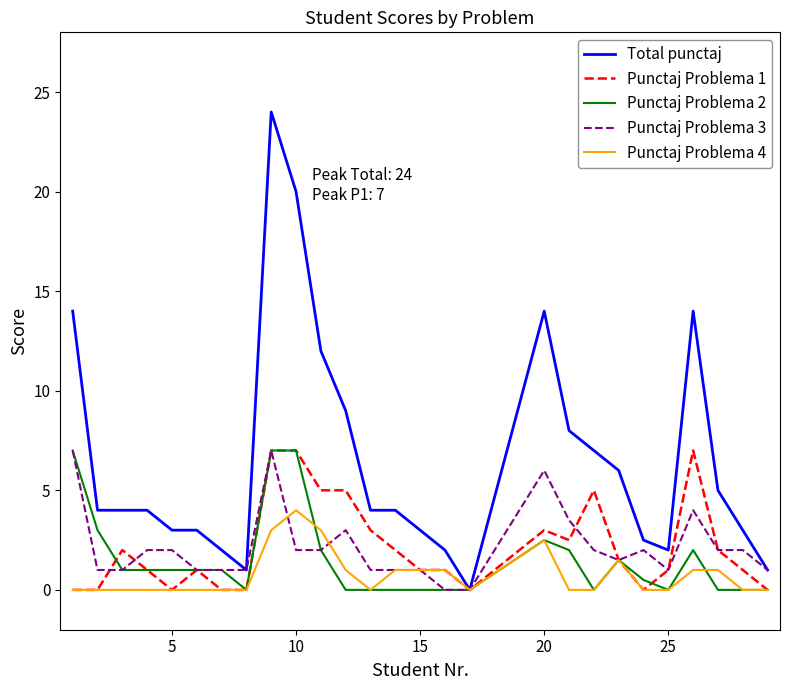

Reading left to right, list all the values displayed in this chart.

Total punctaj: 14.0	4.0	4.0	4.0	3.0	3.0	2.0	1.0	24.0	20.0	12.0	9.0	4.0	4.0	3.0	2.0	0.0	14.0	8.0	7.0	6.0	2.5	2.0	14.0	5.0	3.0	1.0
Punctaj Problema 1: 0.0	0.0	2.0	1.0	0.0	1.0	0.0	0.0	7.0	7.0	5.0	5.0	3.0	2.0	1.0	1.0	0.0	3.0	2.5	5.0	1.5	0.0	1.0	7.0	2.0	1.0	0.0
Punctaj Problema 2: 7.0	3.0	1.0	1.0	1.0	1.0	1.0	0.0	7.0	7.0	2.0	0.0	0.0	0.0	0.0	0.0	0.0	2.5	2.0	0.0	1.5	0.5	0.0	2.0	0.0	0.0	0.0
Punctaj Problema 3: 7.0	1.0	1.0	2.0	2.0	1.0	1.0	1.0	7.0	2.0	2.0	3.0	1.0	1.0	1.0	0.0	0.0	6.0	3.5	2.0	1.5	2.0	1.0	4.0	2.0	2.0	1.0
Punctaj Problema 4: 0.0	0.0	0.0	0.0	0.0	0.0	0.0	0.0	3.0	4.0	3.0	1.0	0.0	1.0	1.0	1.0	0.0	2.5	0.0	0.0	1.5	0.0	0.0	1.0	1.0	0.0	0.0